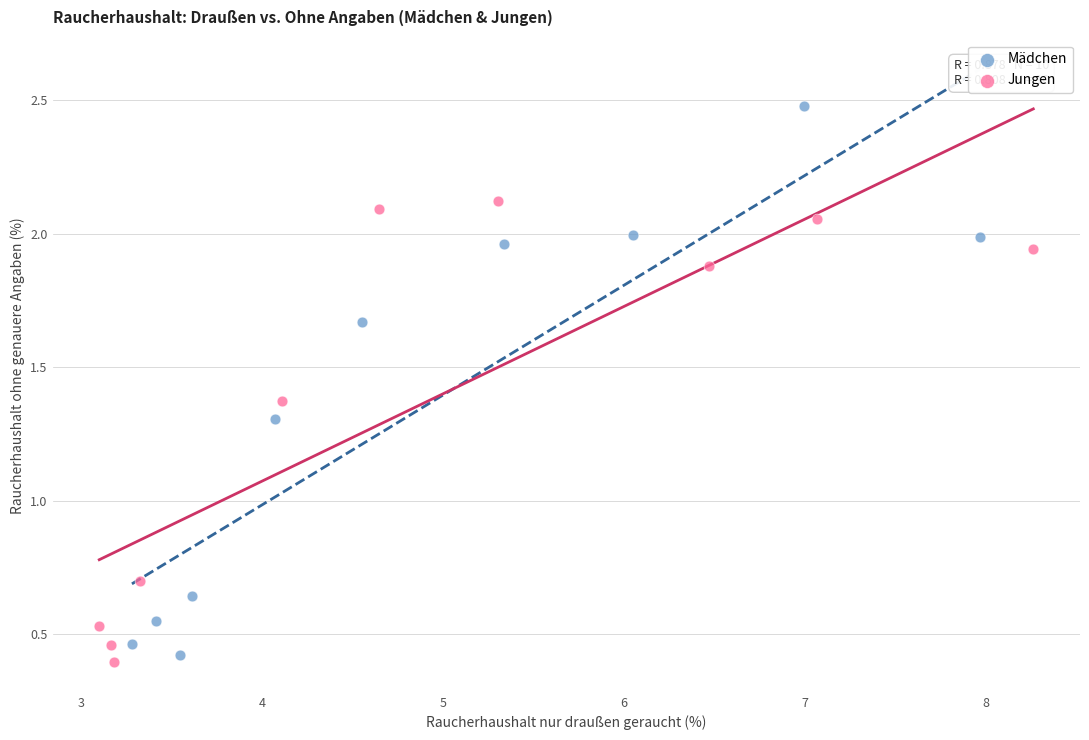

Which series contains the highest Y value?

Mädchen